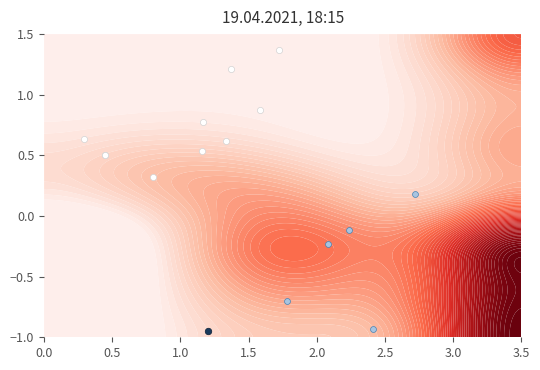

Count the number of categories in the chart.

5